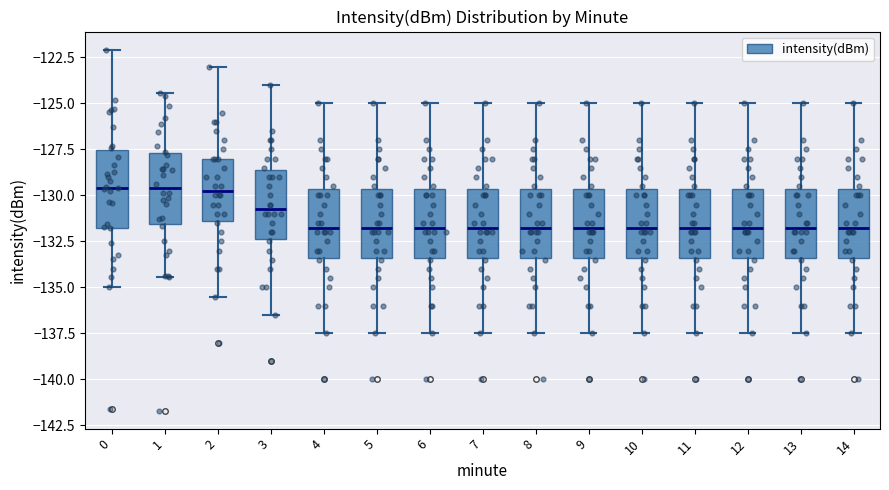

Where does the upper whisker of the box at x = 6 end on the y-axis? The values are not printed on the chart, so give them approximately, as read against the axis.

-125.0